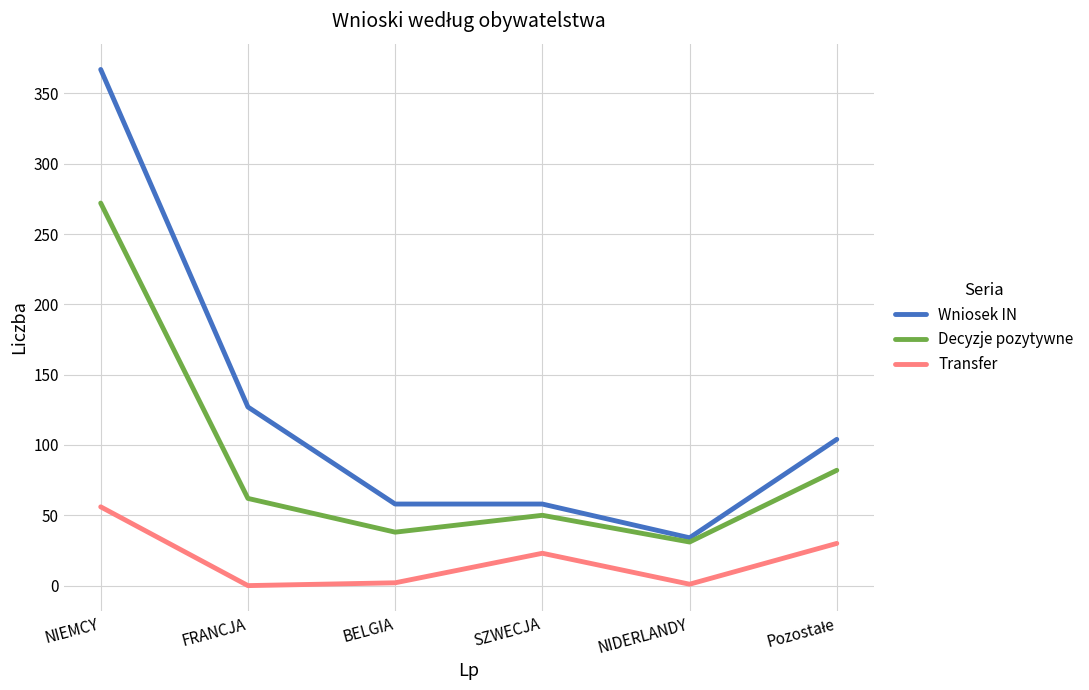

What is the highest value of the Transfer series?

56